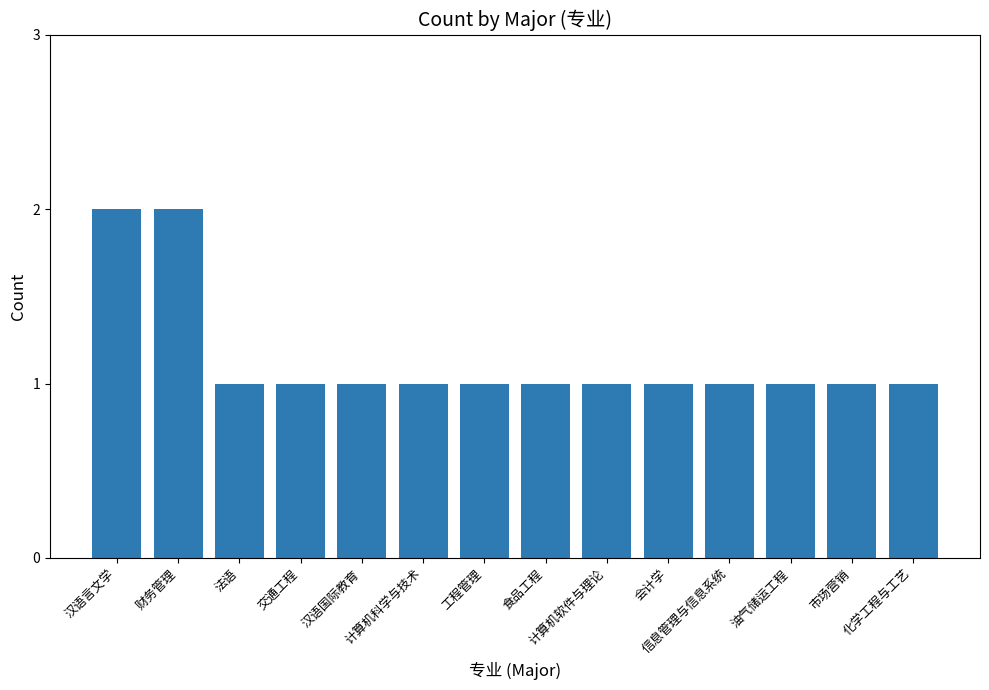

What position from the left is 交通工程?

4